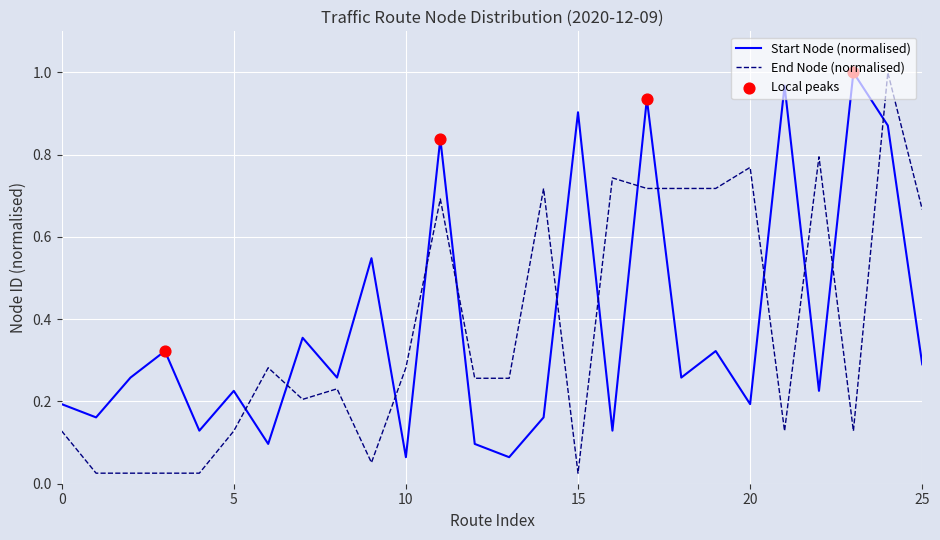

Which series ends up on top after the final intersection of Start Node (normalised) and End Node (normalised)?

End Node (normalised)